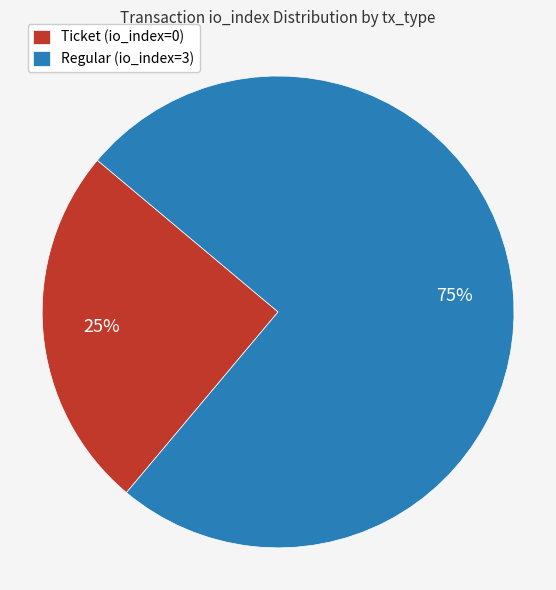

Which category has the biggest portion of the pie?

Regular